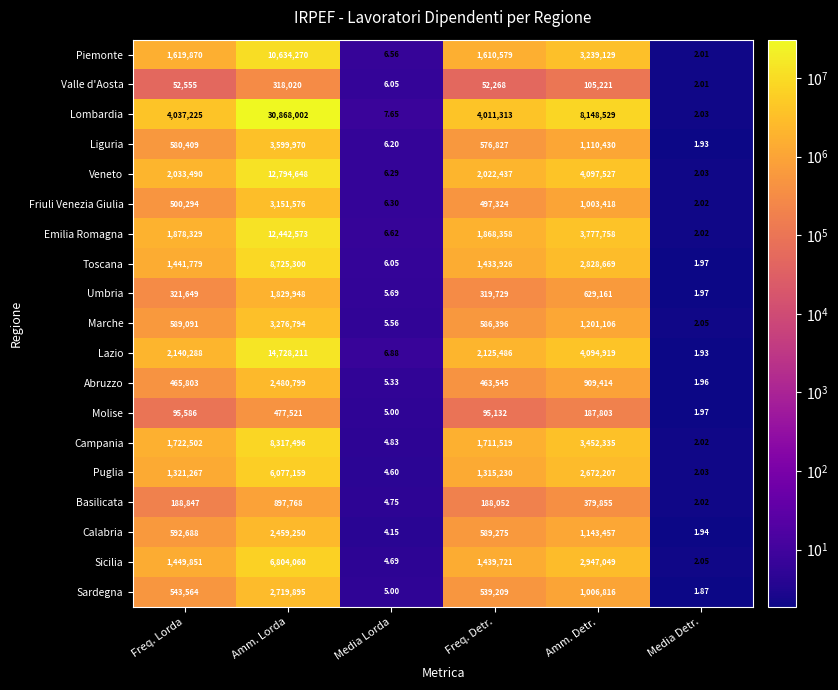

At how many categories does at least one series exceed 5430340?

2